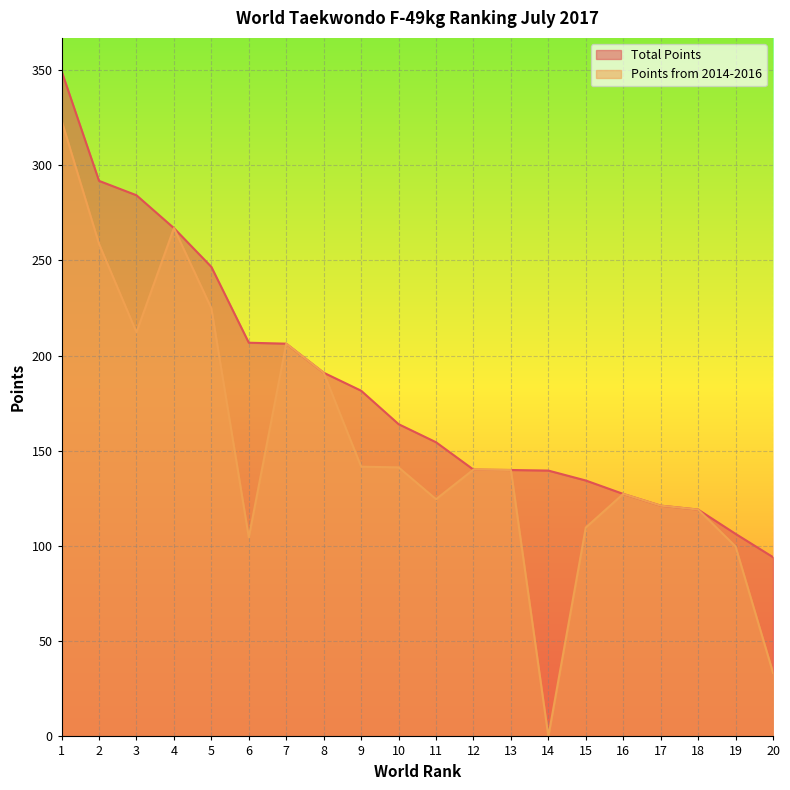

Which series has the widest spread of values?

Points from 2014-2016